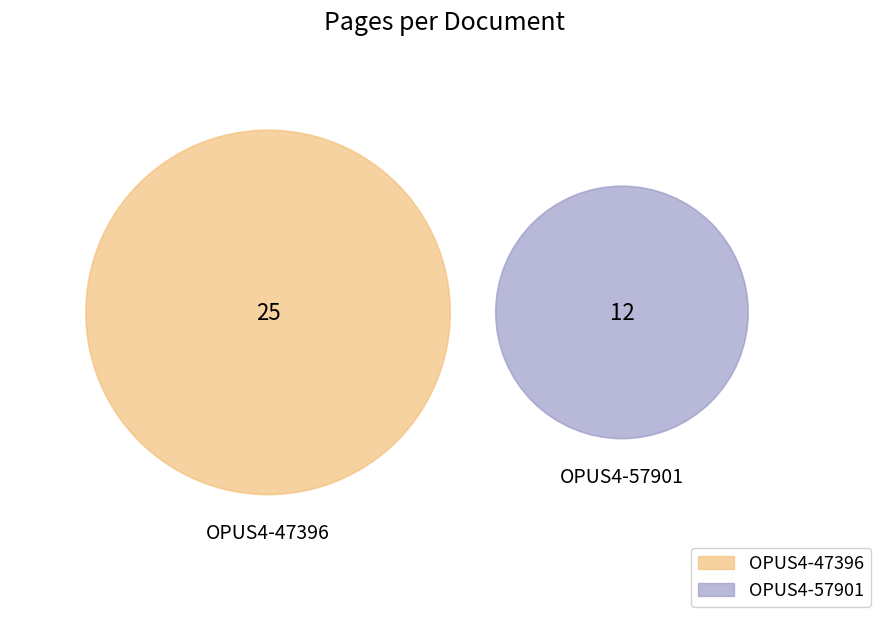

To the nearest percent, what is the difference between the largest and smallest slice percentages?

35%